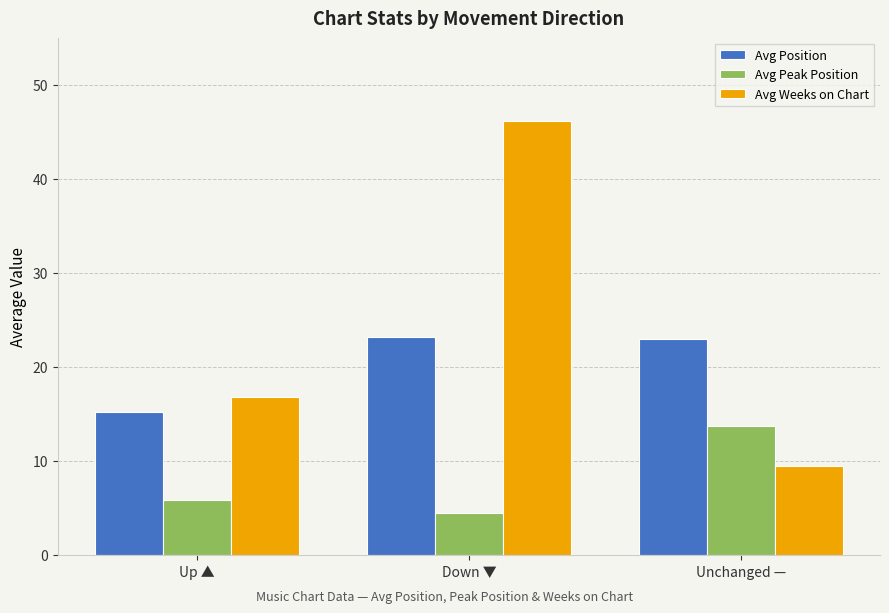

What is the label of the 1st bar from the left?

Up ▲